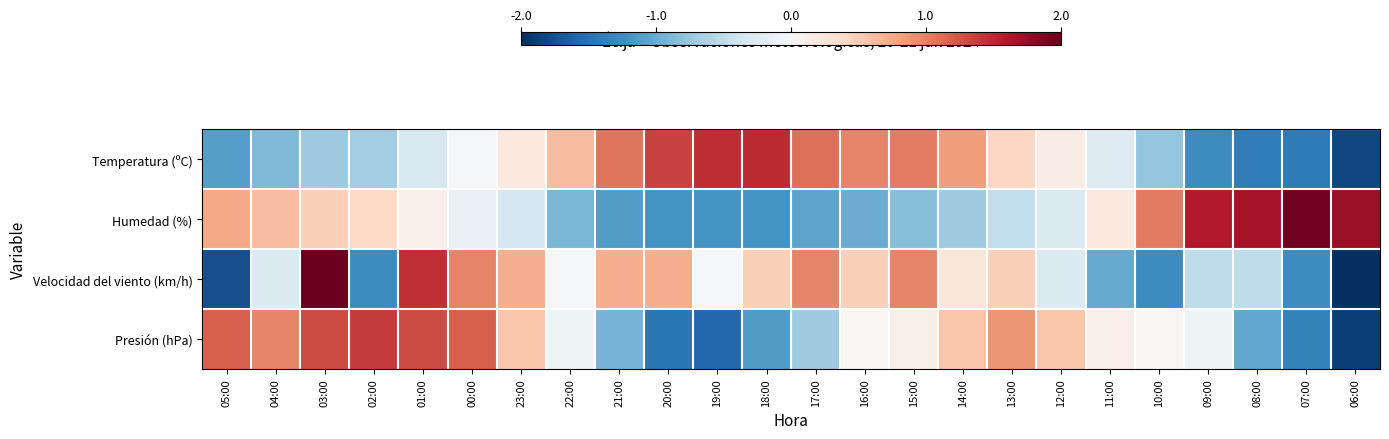

At how many categories does at least one series exceed 0?

24